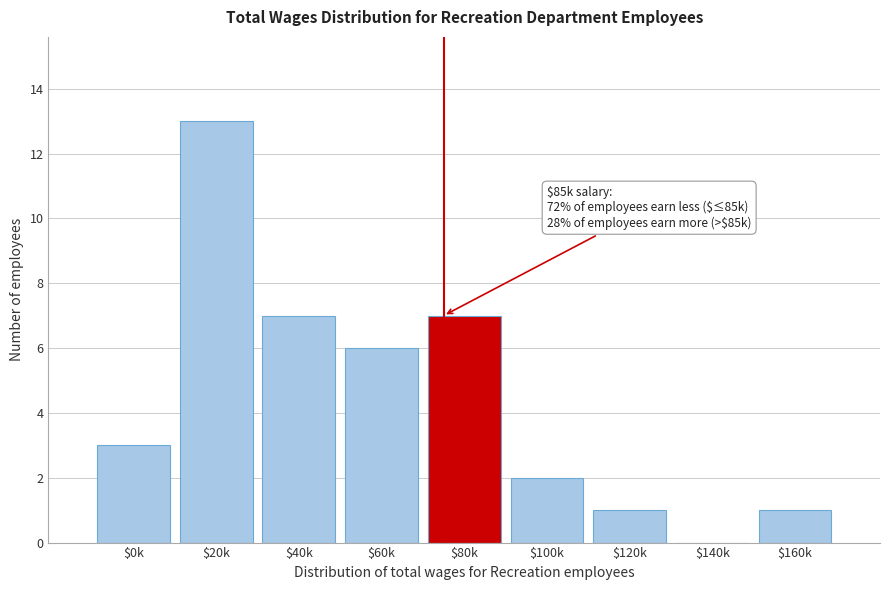

True or false: the data shows 9 at $140k.

False